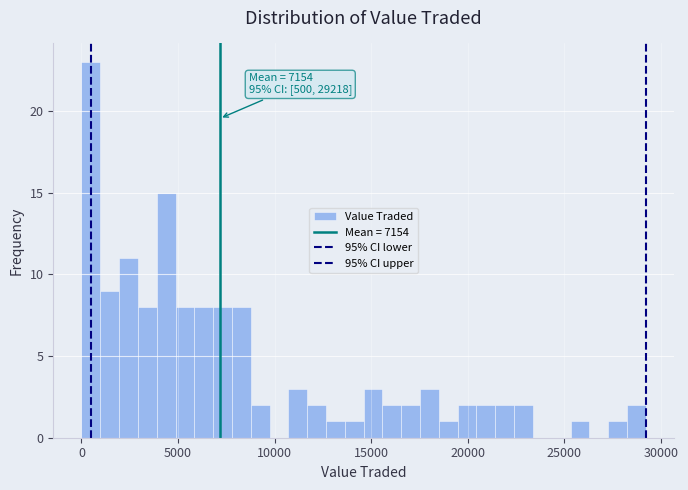

Around what value on the x-axis is the tallest bar? Give the approximate position of its centre, as read against the axis.

500